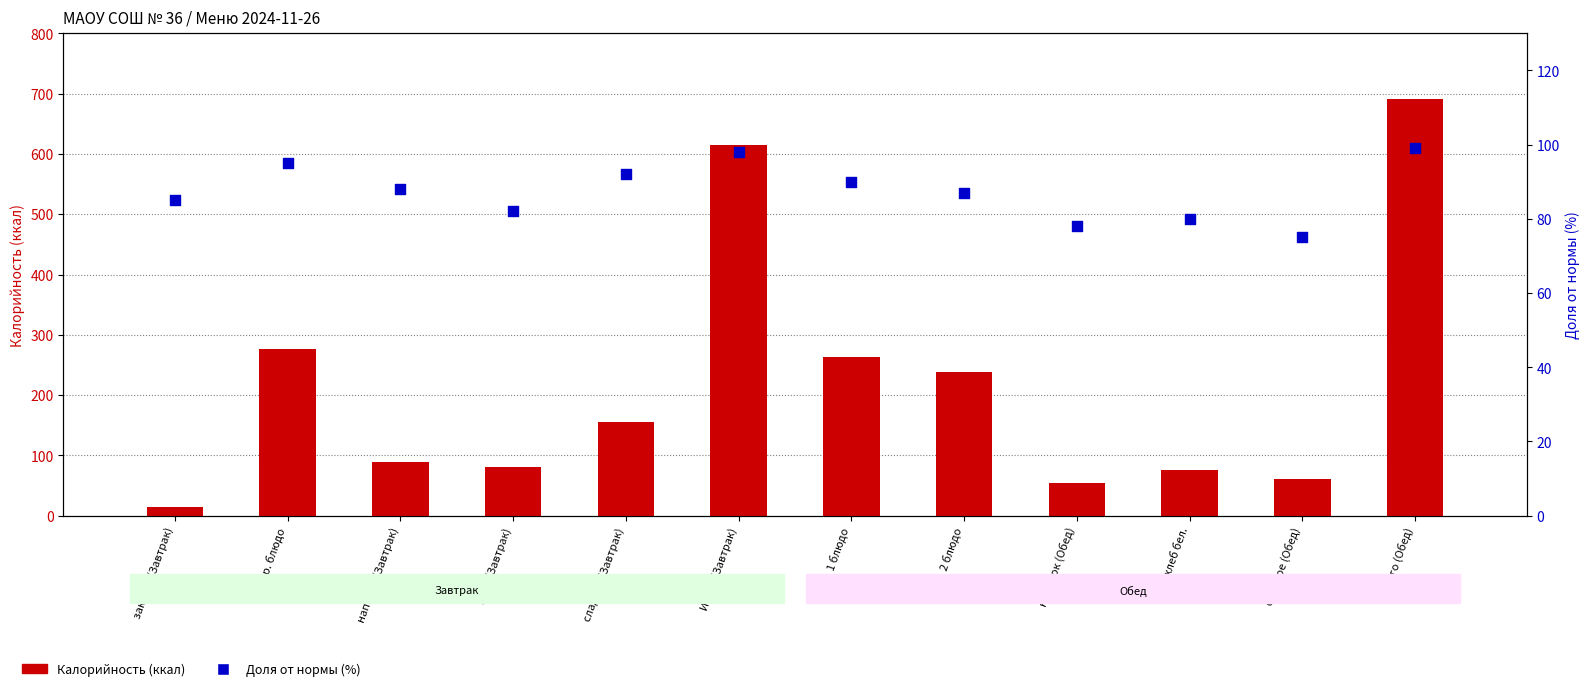

What are all the series names shown in the legend?

Калорийность (ккал), Доля от нормы (%)